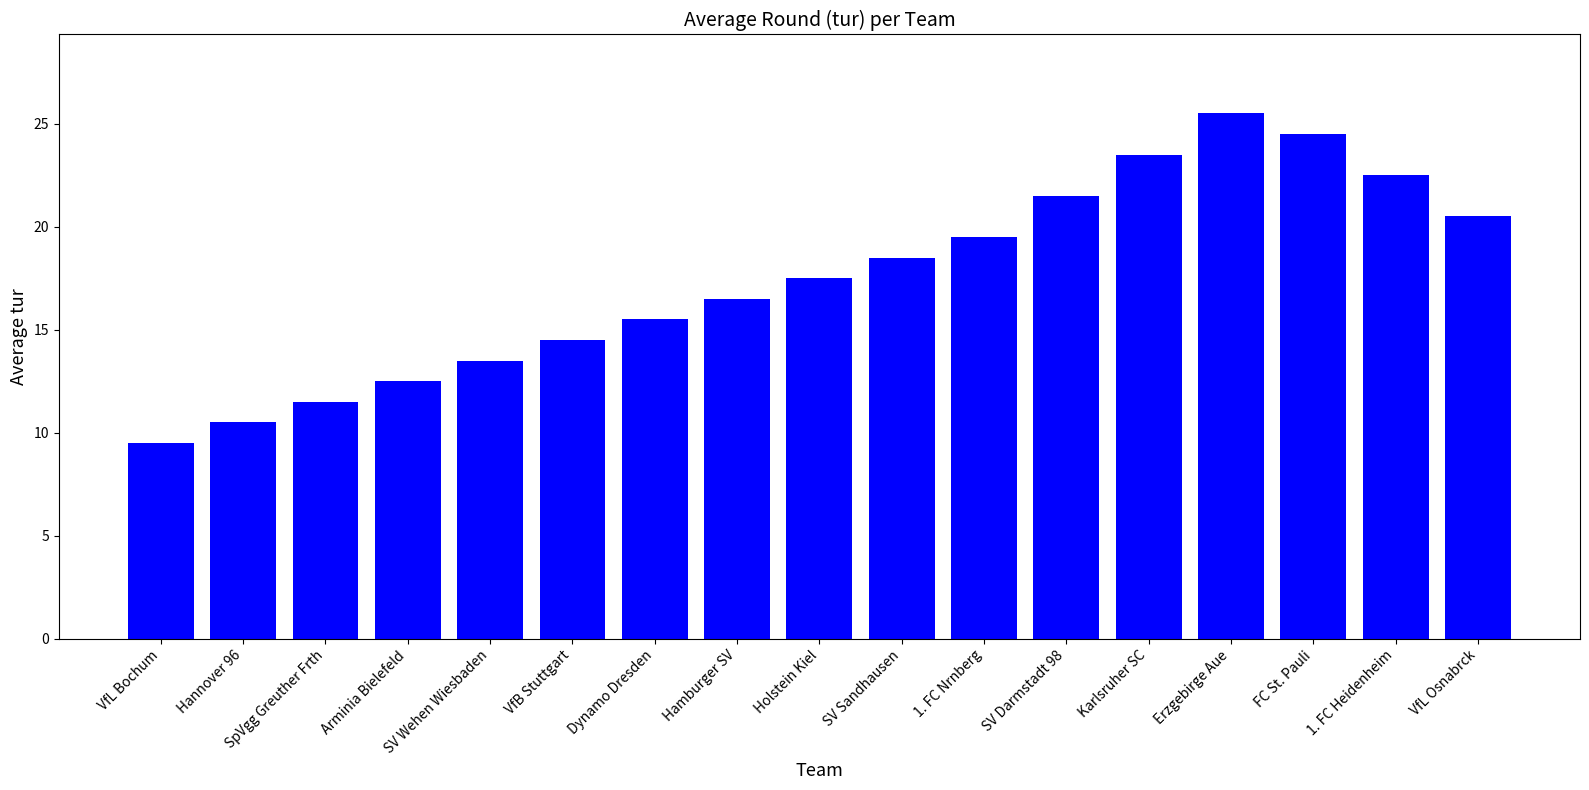

Reading right to left, list all the values displayed in this chart.

20.5	22.5	24.5	25.5	23.5	21.5	19.5	18.5	17.5	16.5	15.5	14.5	13.5	12.5	11.5	10.5	9.5